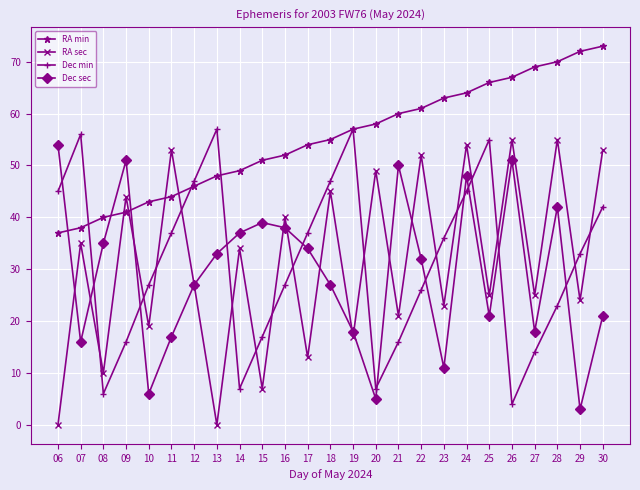

At how many categories does at least one series exceed 45?

23